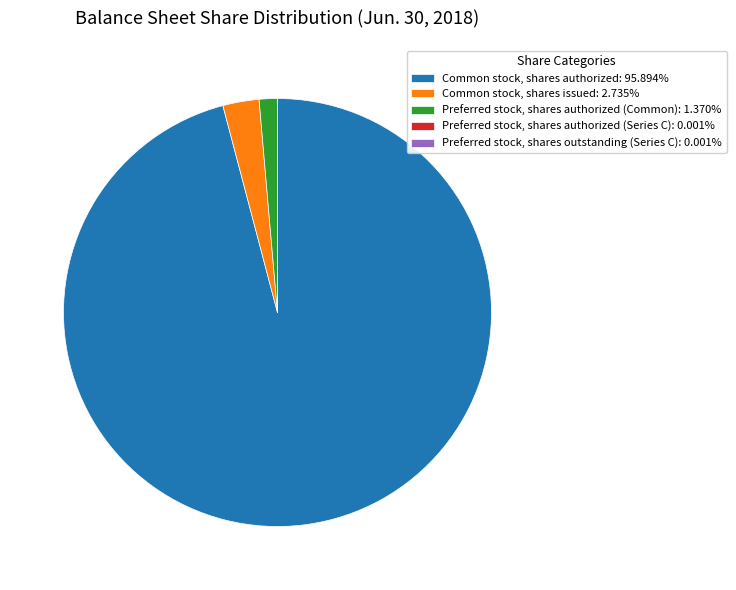

Does any single category account for the majority?

Yes